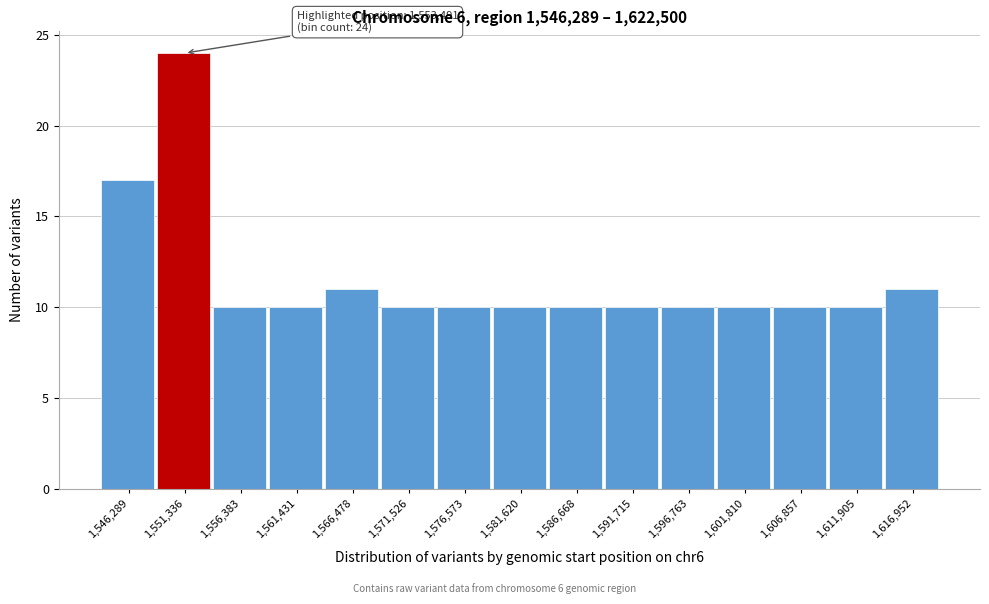

Reading left to right, transcribe all the data shown in this chart.

1,546,289=17	1,551,336=24	1,556,383=10	1,561,431=10	1,566,478=11	1,571,526=10	1,576,573=10	1,581,620=10	1,586,668=10	1,591,715=10	1,596,763=10	1,601,810=10	1,606,857=10	1,611,905=10	1,616,952=11